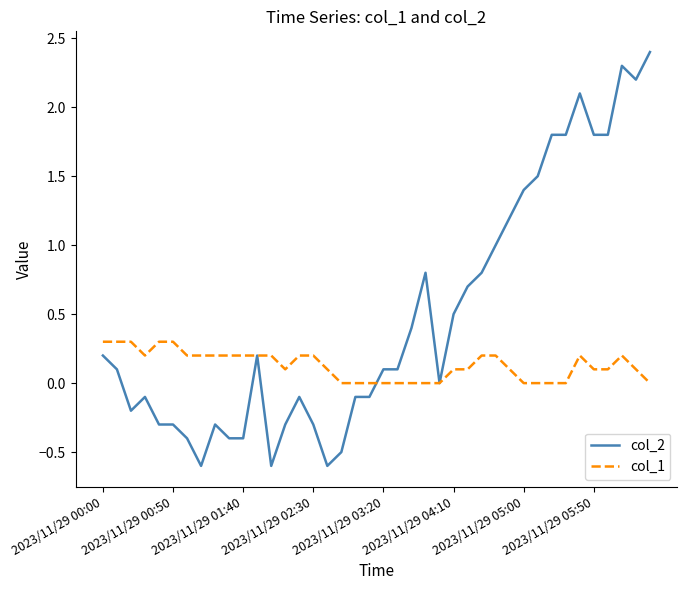

Which series has the largest total across all categories?

col_2